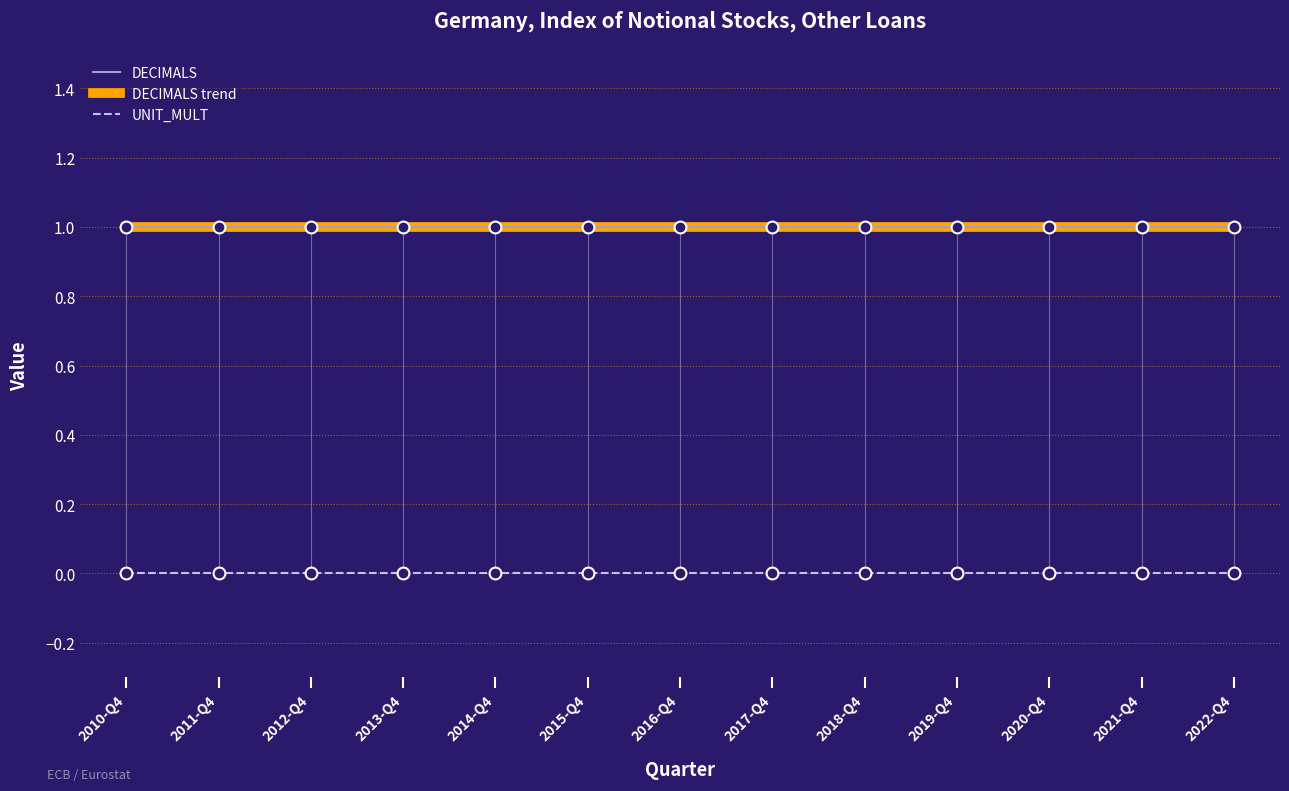

True or false: UNIT_MULT has a value of 0.0 at 2016-Q4.

True